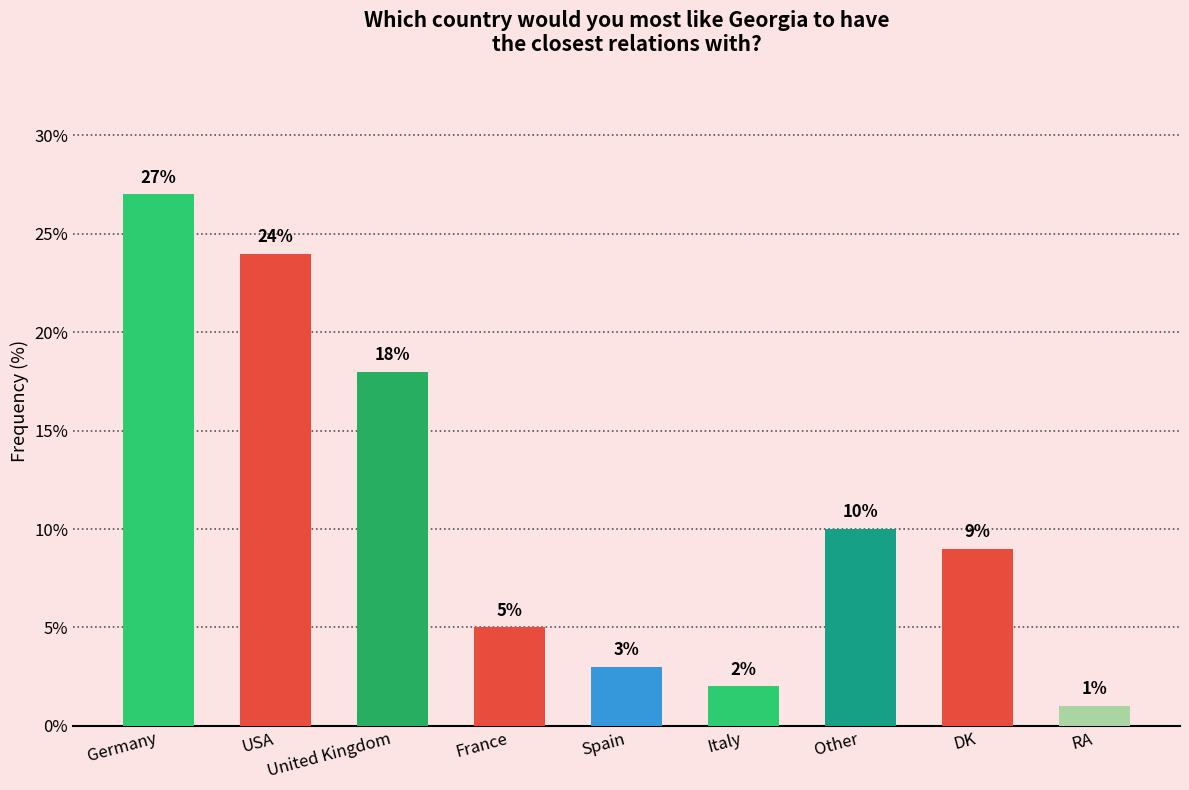

List the labels in order of value, largest first.

Germany, USA, United Kingdom, Other, DK, France, Spain, Italy, RA